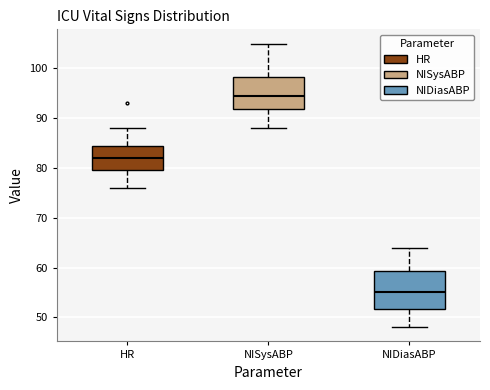

Which box has the highest median line?

NISysABP